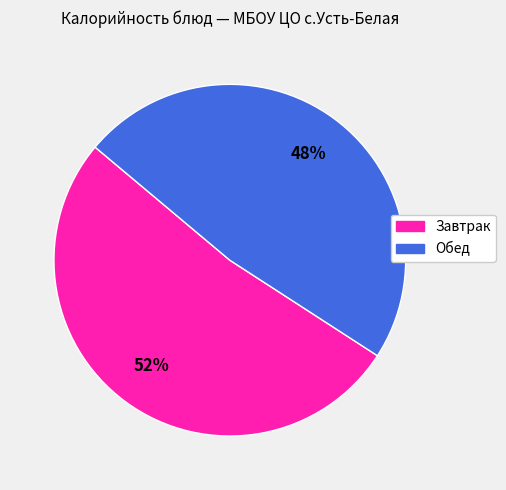

To the nearest percent, what is the difference between the largest and smallest slice percentages?

4%